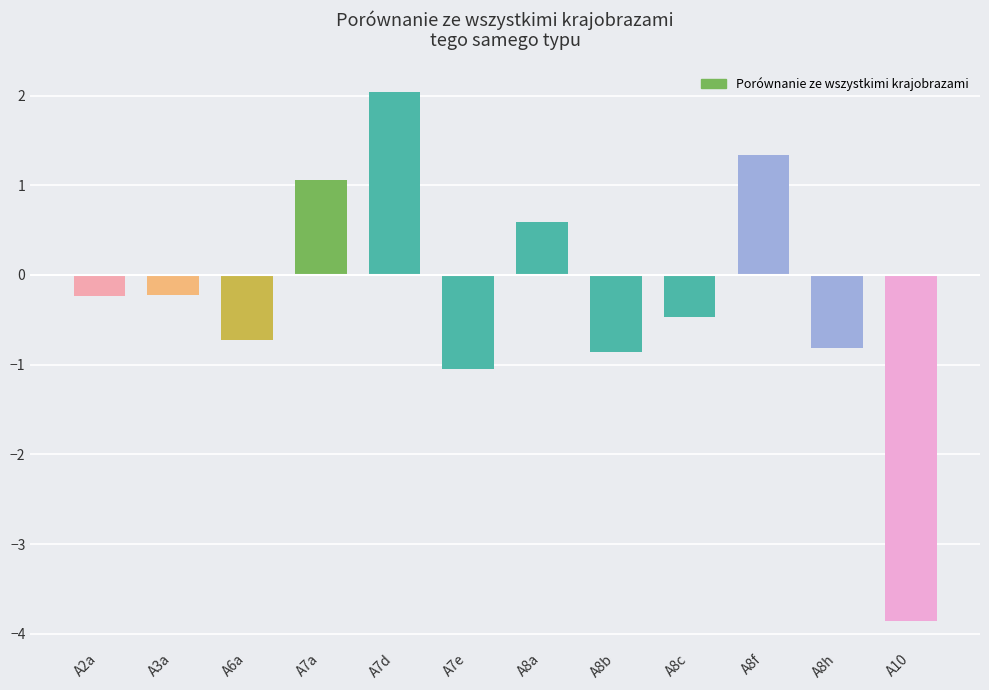

What is the difference between the maximum and second lowest values?

3.1